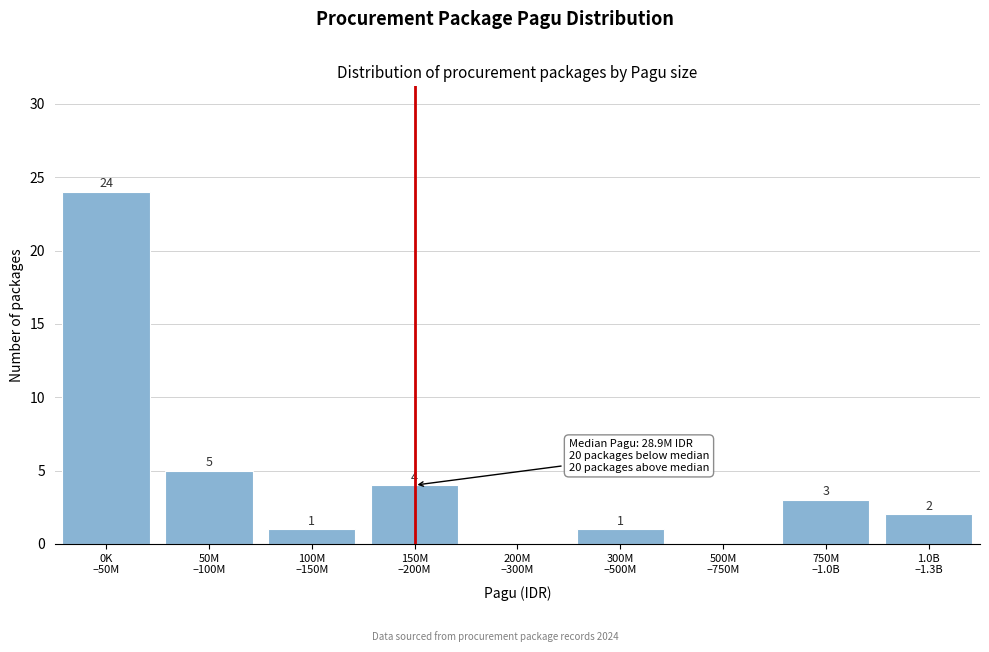

What is the greatest value displayed?

24